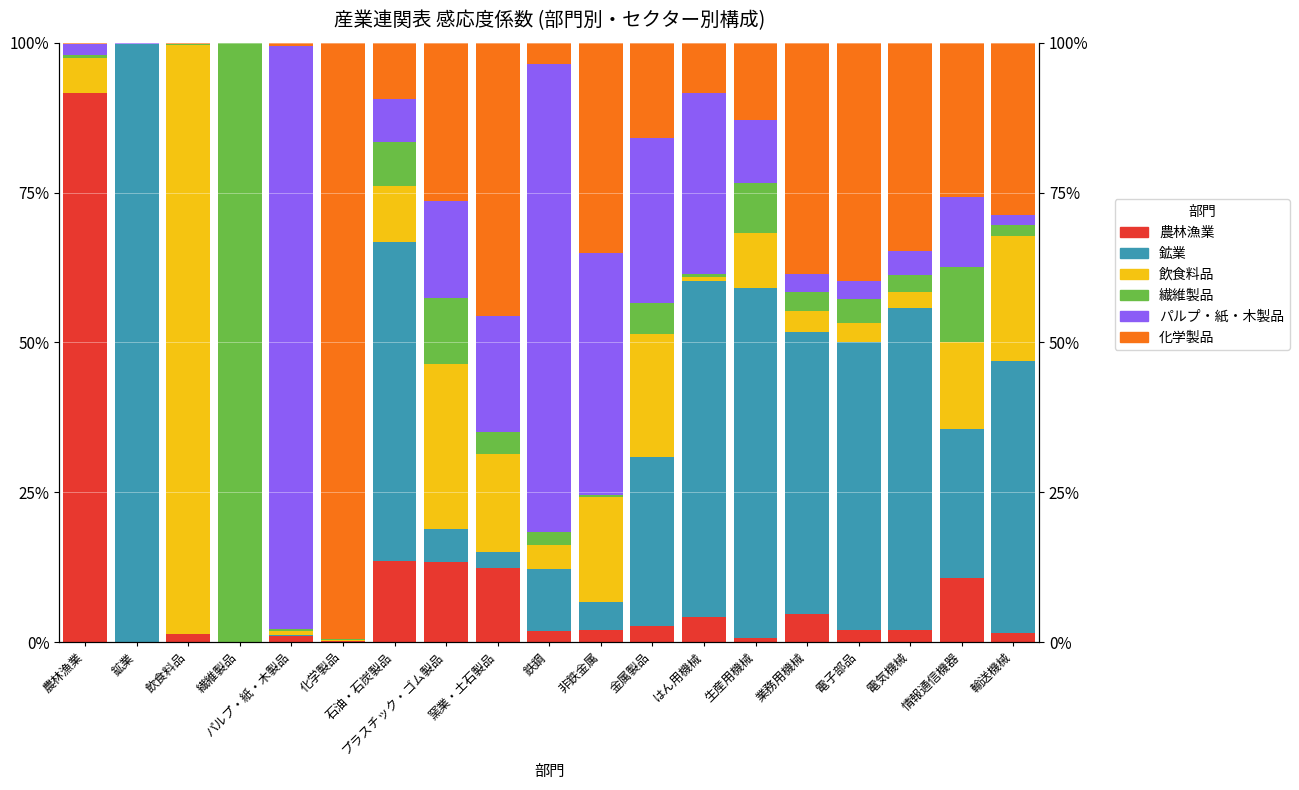

Rank the series by their maximum value, from lowest to highest.

農林漁業, パルプ・紙・木製品, 飲食料品, 化学製品, 鉱業, 繊維製品